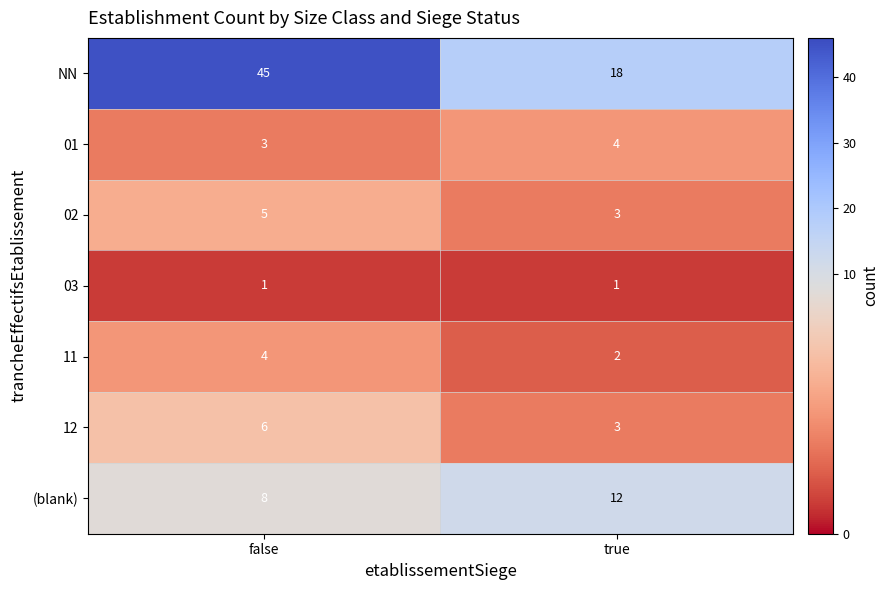

What is the greatest value displayed?

45